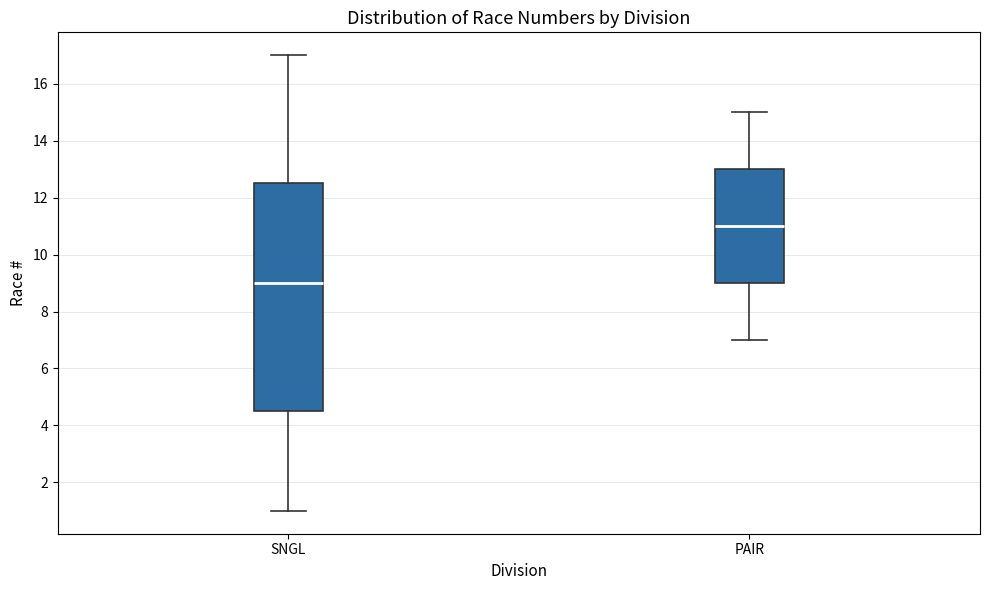

Which box's median line is the highest?

PAIR